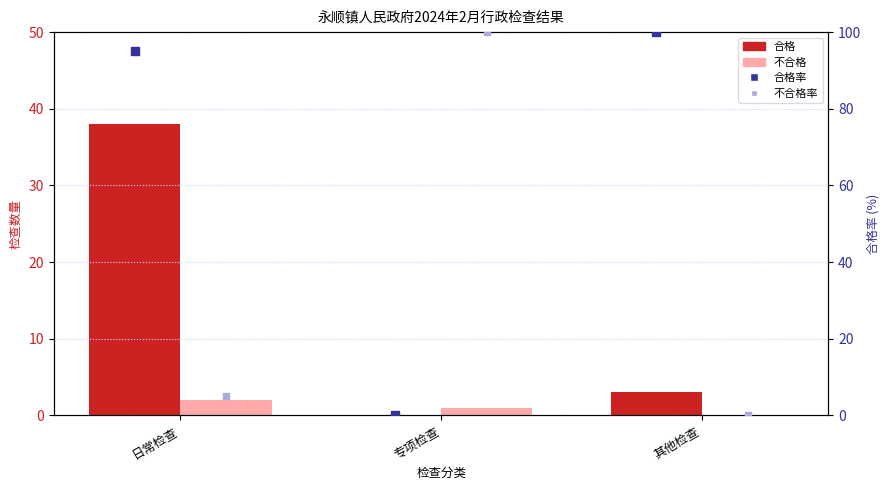

Which series has the largest Y range (max minus min)?

合格率